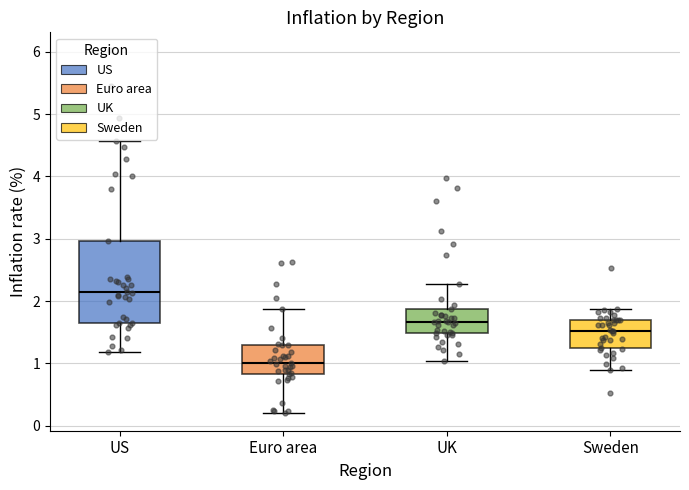

Comparing the boxes themselves (not the whiskers), which one is the tallest?

US